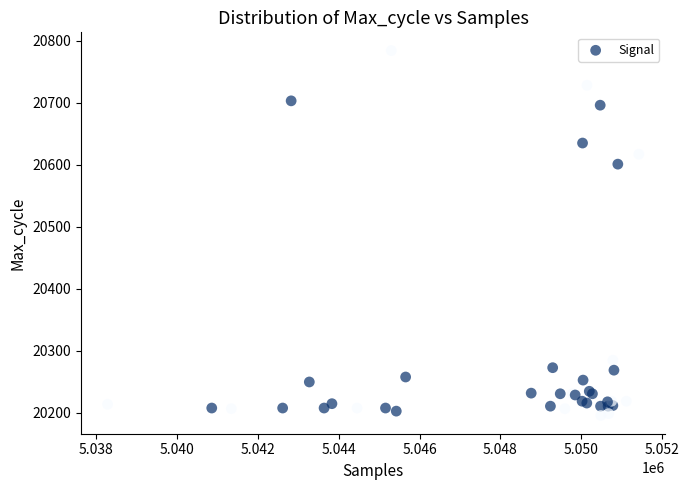

What Y value in the scatter plot is closest to 20490?

20601